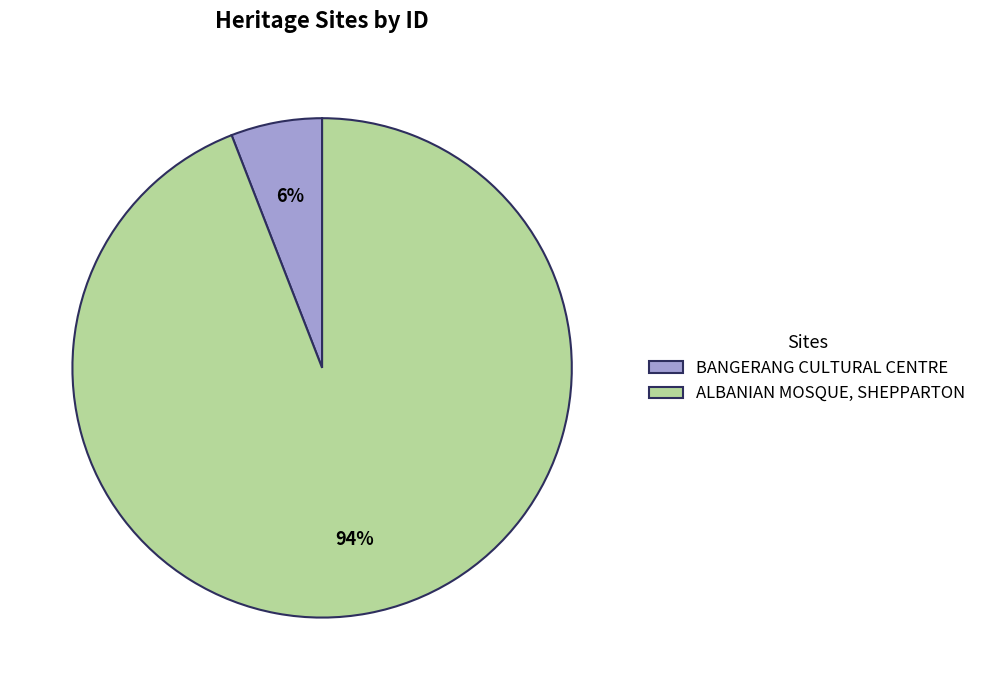

Count the number of slices in the pie.

2